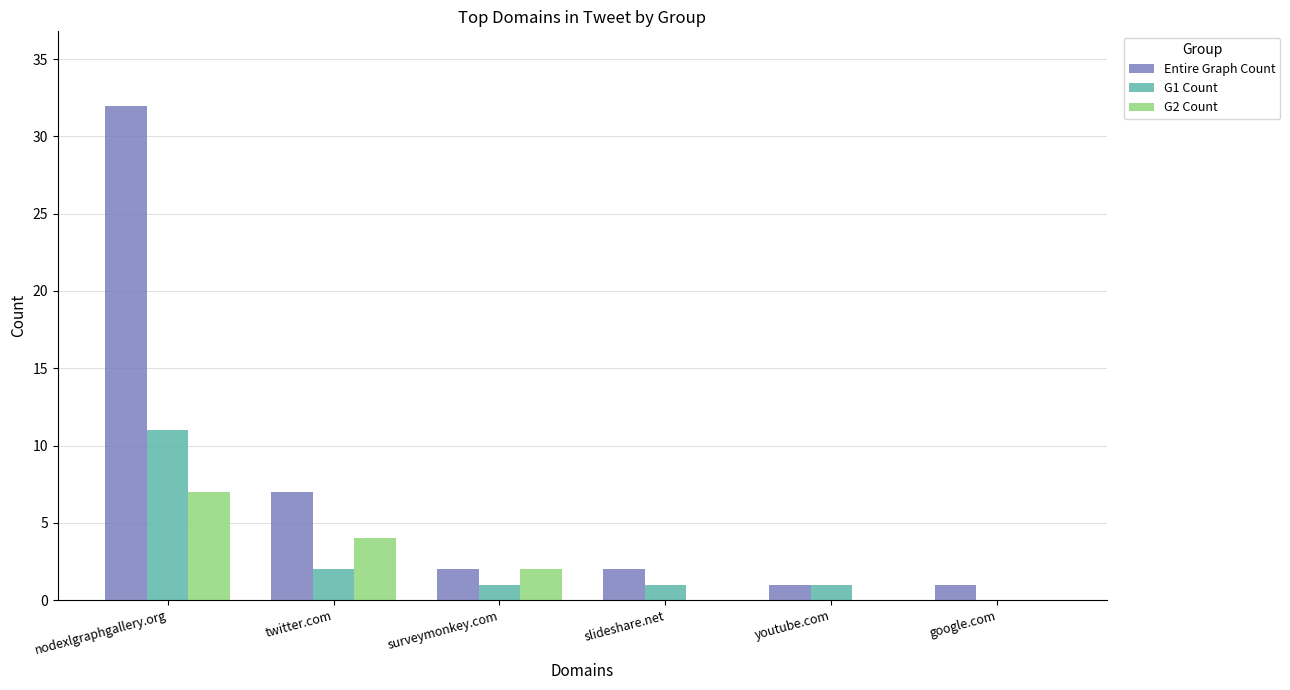

The G1 Count series shows 0 at google.com. True or false?

True